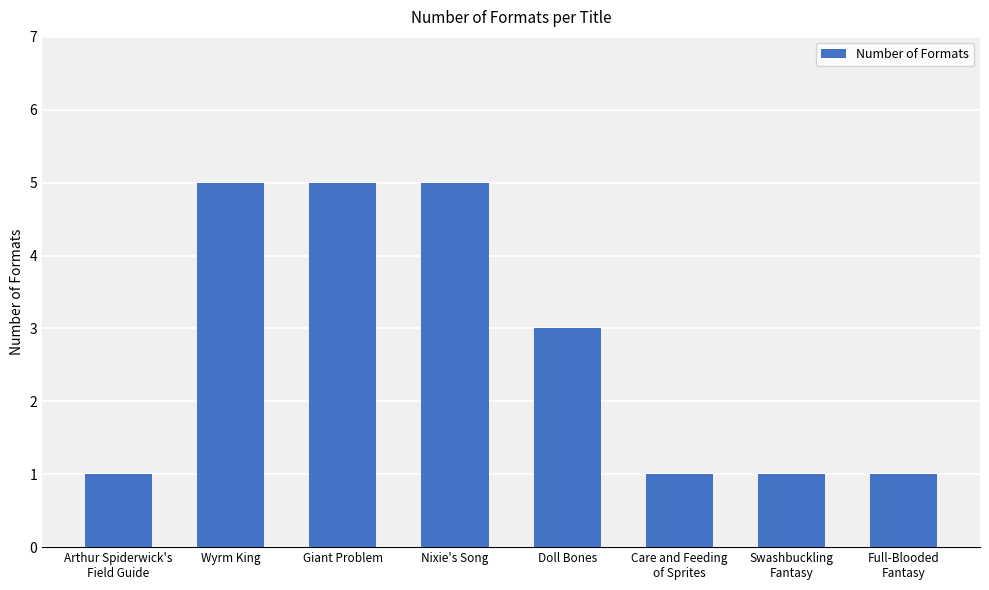

How many values are below 3?

4